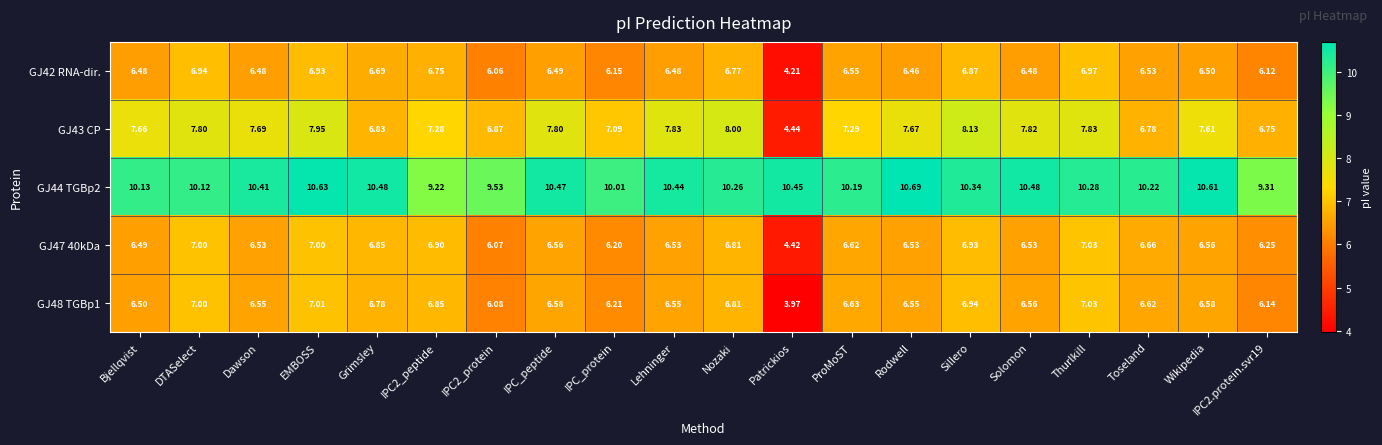

At how many categories does at least one series exceed 6?

20